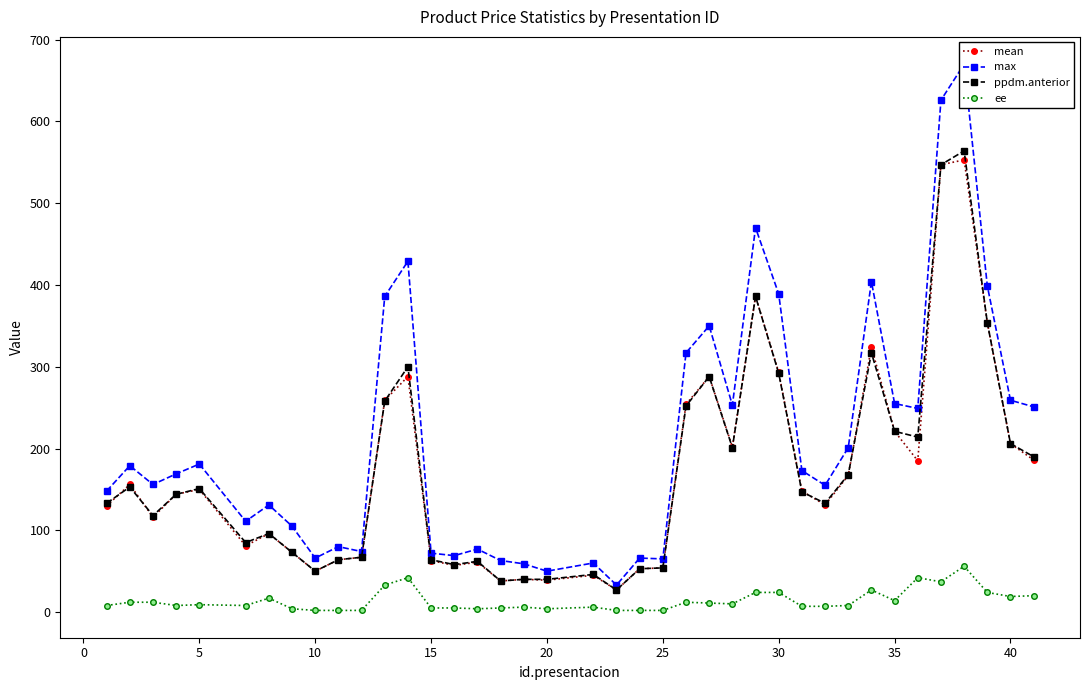

The value of mean at 20 is 39. True or false?

True